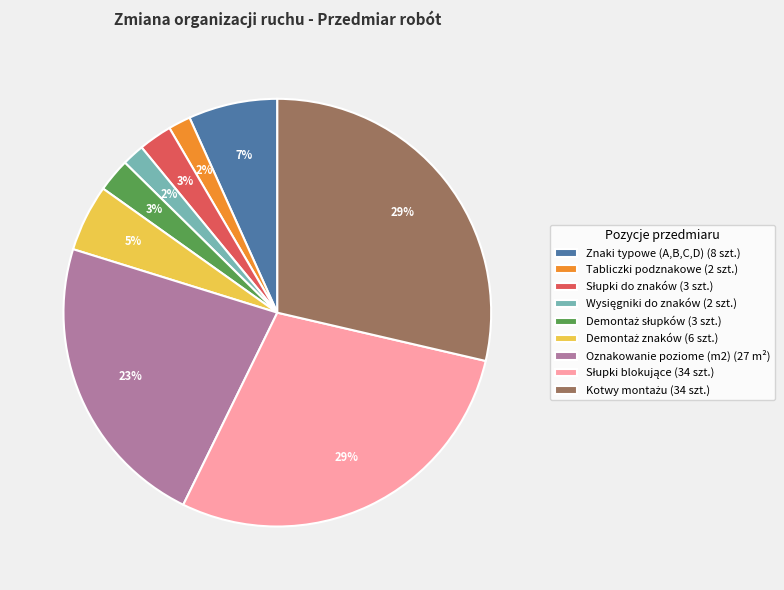

Is it true that Znaki typowe (A,B,C,D) (8 szt.) is 1% of the pie?

False